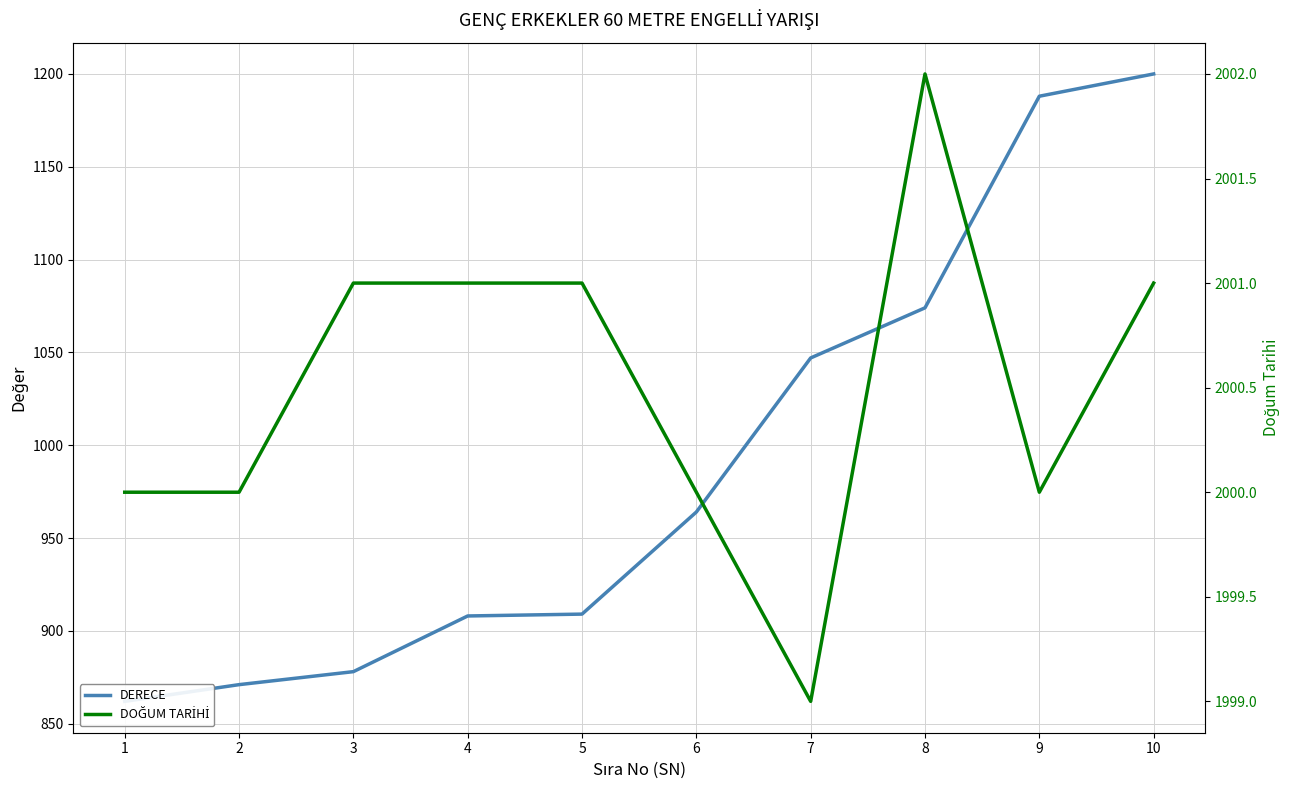

What are all the series names shown in the legend?

DERECE, DOĞUM TARİHİ